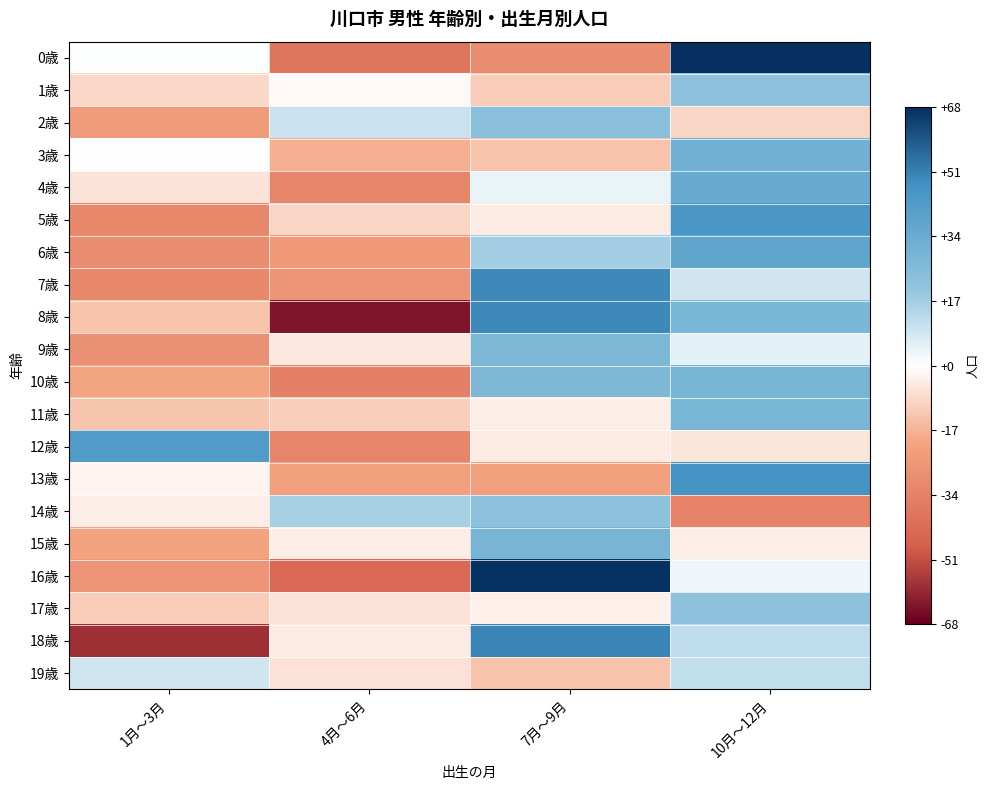

Reading left to right, list all the values displayed in this chart.

0歳: 1月～3月=0.5	4月～6月=-38.5	7月～9月=-29.5	10月～12月=67.5
1歳: 1月～3月=-8.5	4月～6月=-1.5	7月～9月=-11.5	10月～12月=21.5
2歳: 1月～3月=-23.2	4月～6月=9.8	7月～9月=22.8	10月～12月=-9.2
3歳: 1月～3月=-0.5	4月～6月=-17.5	7月～9月=-13.5	10月～12月=31.5
4歳: 1月～3月=-6.0	4月～6月=-32.0	7月～9月=4.0	10月～12月=34.0
5歳: 1月～3月=-31.2	4月～6月=-9.2	7月～9月=-4.2	10月～12月=44.8
6歳: 1月～3月=-29.8	4月～6月=-24.8	7月～9月=17.2	10月～12月=37.2
7歳: 1月～3月=-31.2	4月～6月=-26.2	7月～9月=48.8	10月～12月=8.8
8歳: 1月～3月=-13.2	4月～6月=-63.2	7月～9月=48.8	10月～12月=27.8
9歳: 1月～3月=-27.8	4月～6月=-4.8	7月～9月=27.2	10月～12月=5.2
10歳: 1月～3月=-20.5	4月～6月=-34.5	7月～9月=26.5	10月～12月=28.5
11歳: 1月～3月=-13.0	4月～6月=-11.0	7月～9月=-4.0	10月～12月=28.0
12歳: 1月～3月=42.5	4月～6月=-32.5	7月～9月=-4.5	10月～12月=-5.5
13歳: 1月～3月=-2.2	4月～6月=-22.2	7月～9月=-22.2	10月～12月=46.8
14歳: 1月～3月=-3.8	4月～6月=16.2	7月～9月=21.2	10月～12月=-33.8
15歳: 1月～3月=-21.0	4月～6月=-4.0	7月～9月=29.0	10月～12月=-4.0
16歳: 1月～3月=-26.2	4月～6月=-43.2	7月～9月=66.8	10月～12月=2.8
17歳: 1月～3月=-11.5	4月～6月=-6.5	7月～9月=-3.5	10月～12月=21.5
18歳: 1月～3月=-57.2	4月～6月=-4.2	7月～9月=49.8	10月～12月=11.8
19歳: 1月～3月=8.5	4月～6月=-6.5	7月～9月=-13.5	10月～12月=11.5